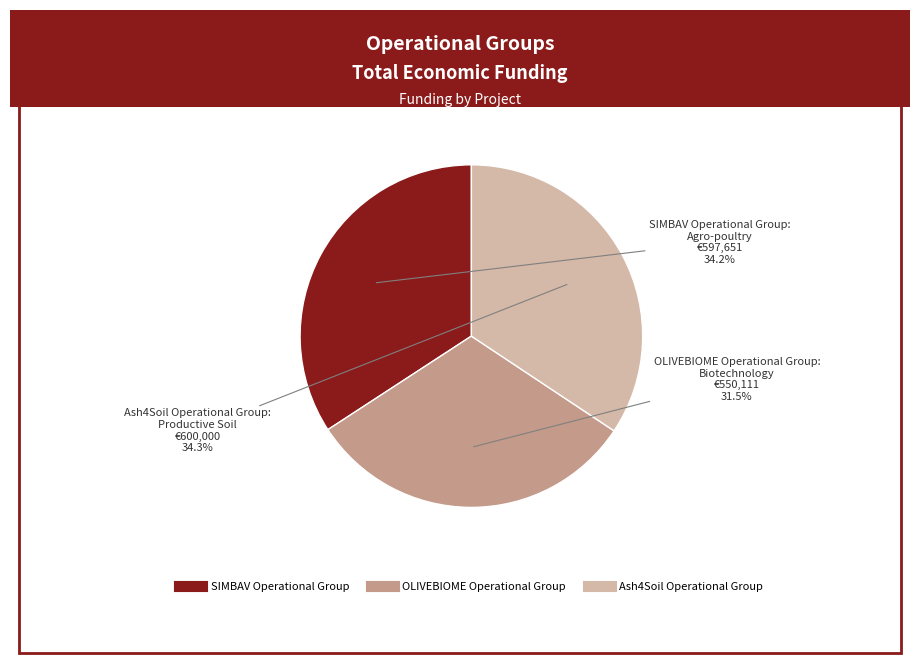

Between SIMBAV Operational Group and OLIVEBIOME Operational Group, which is larger?

SIMBAV Operational Group